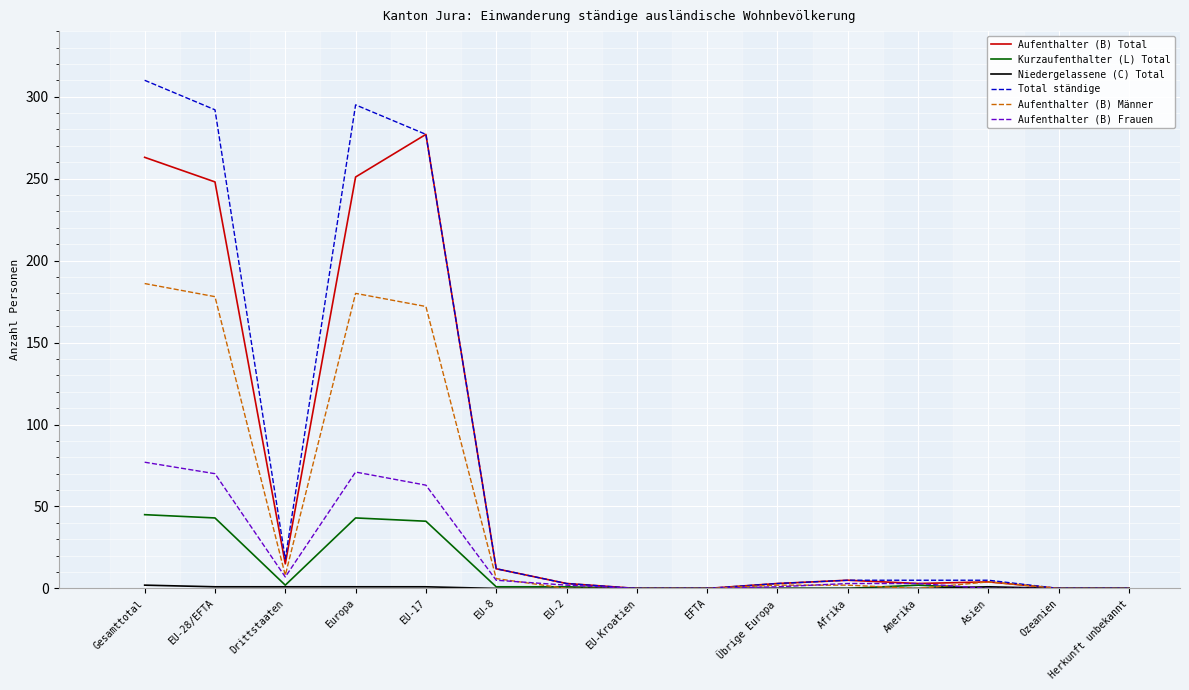

How many lines are shown in the chart?

6